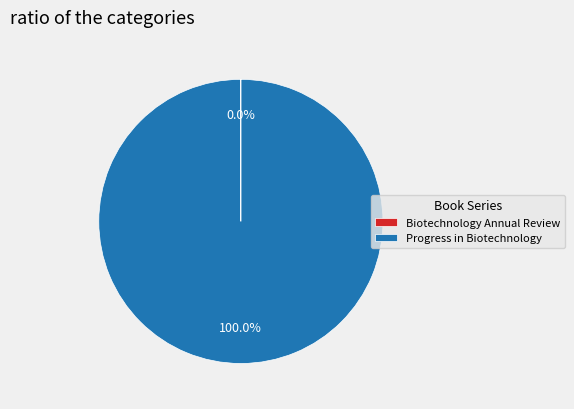

What is the majority slice?

Progress in Biotechnology